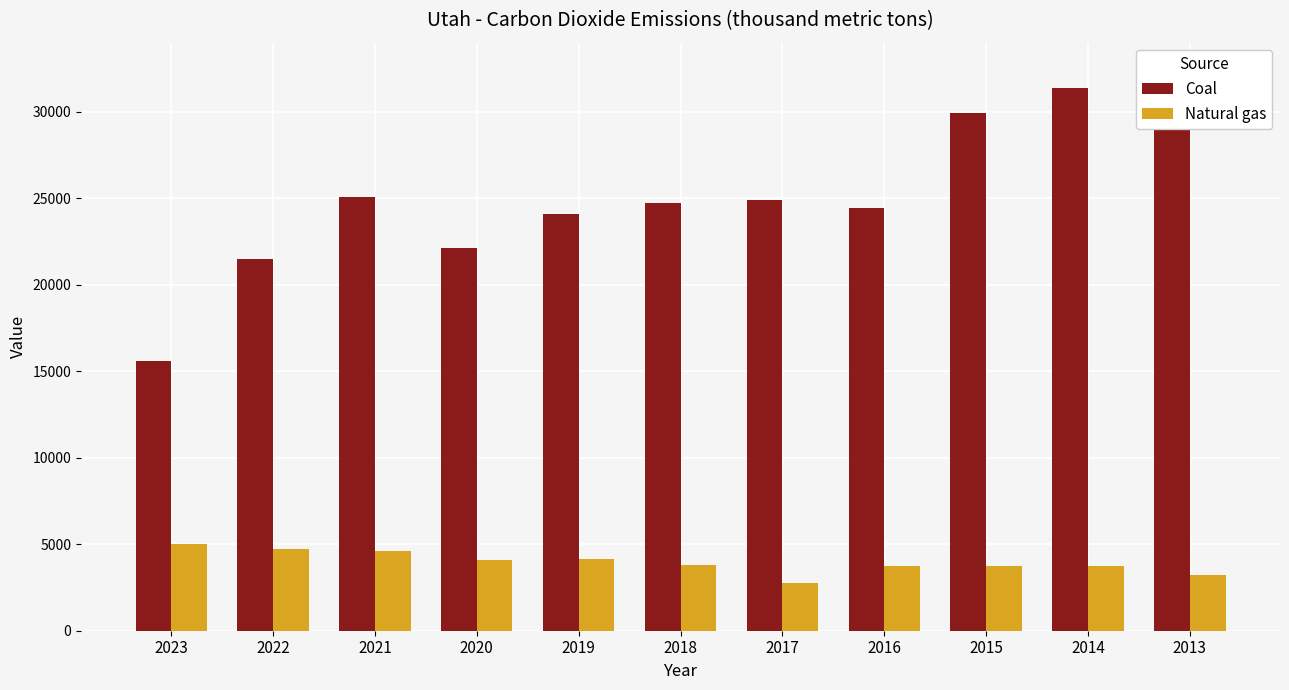

Between 2020 and 2014, which series saw the biggest shift?

Coal